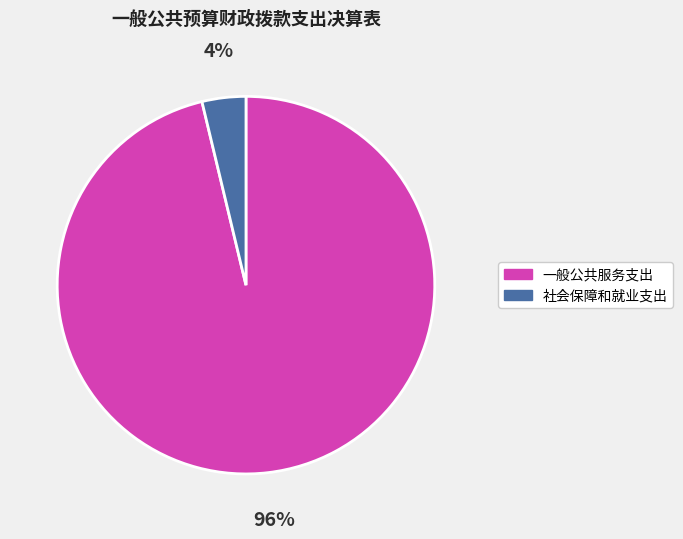

To the nearest percent, what is the combined percentage of 社会保障和就业支出 and 一般公共服务支出?

100%